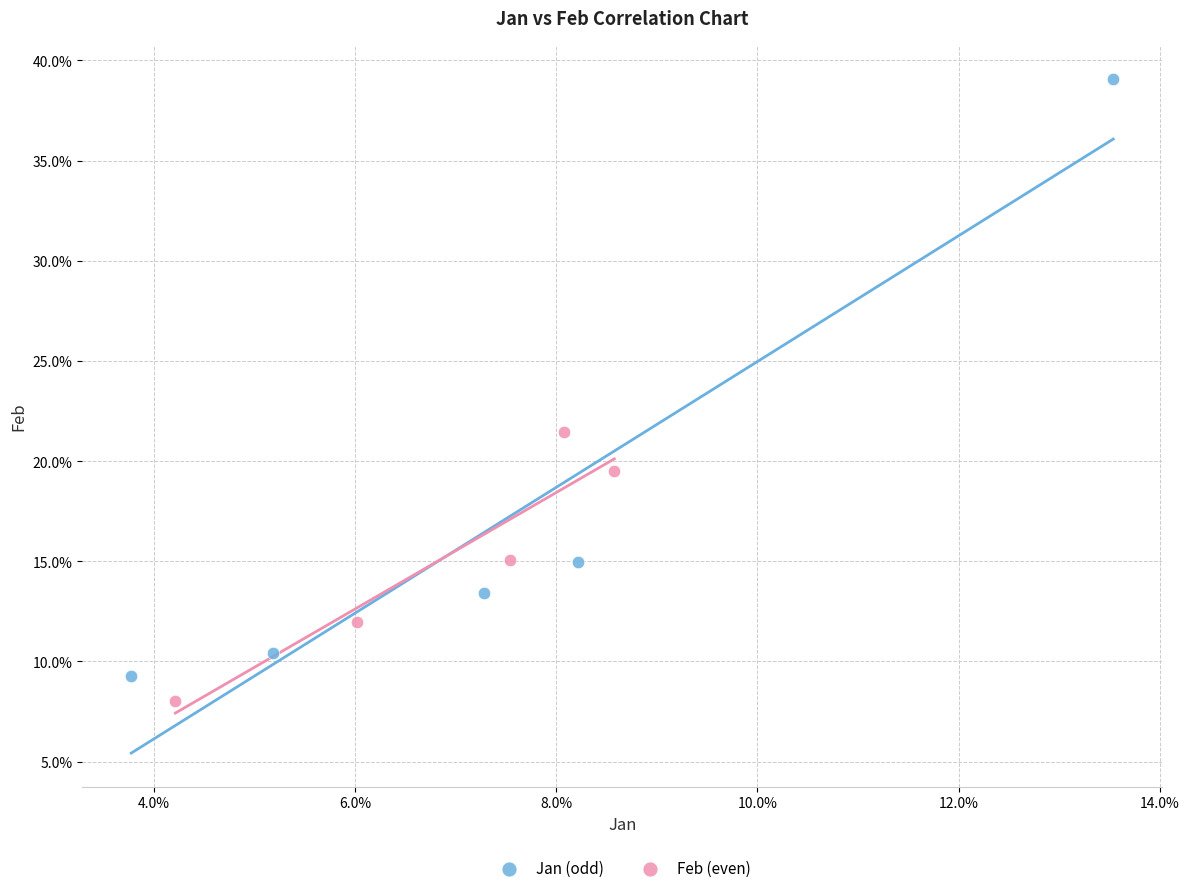

What are all the series names shown in the legend?

Jan (odd), Feb (even)